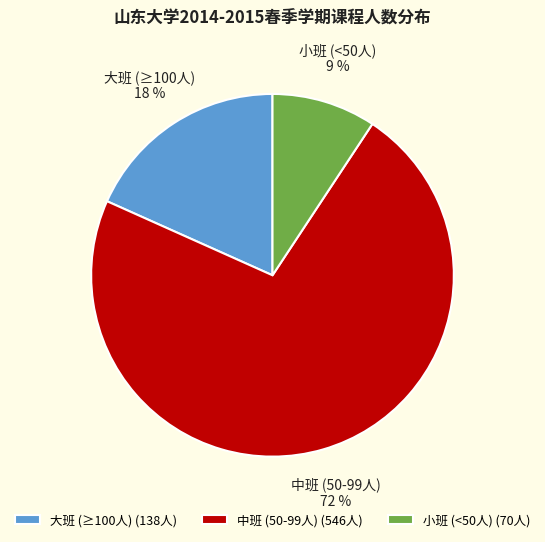

To the nearest percent, what percentage of the pie is 小班 (<50人)?

9%